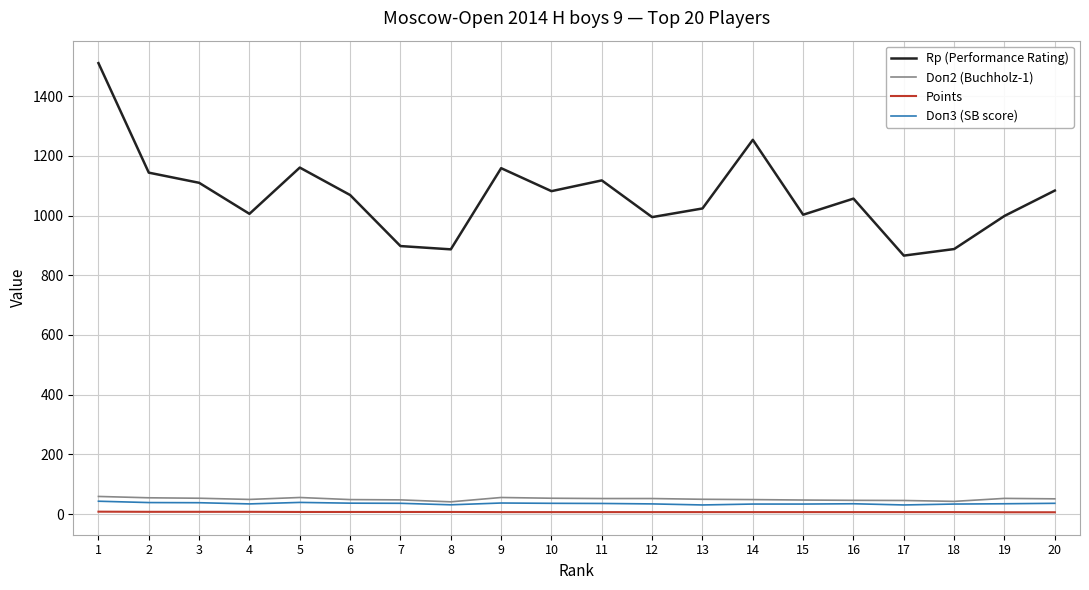

True or false: Doп2 (Buchholz-1) and Rp (Performance Rating) cross at least once.

False